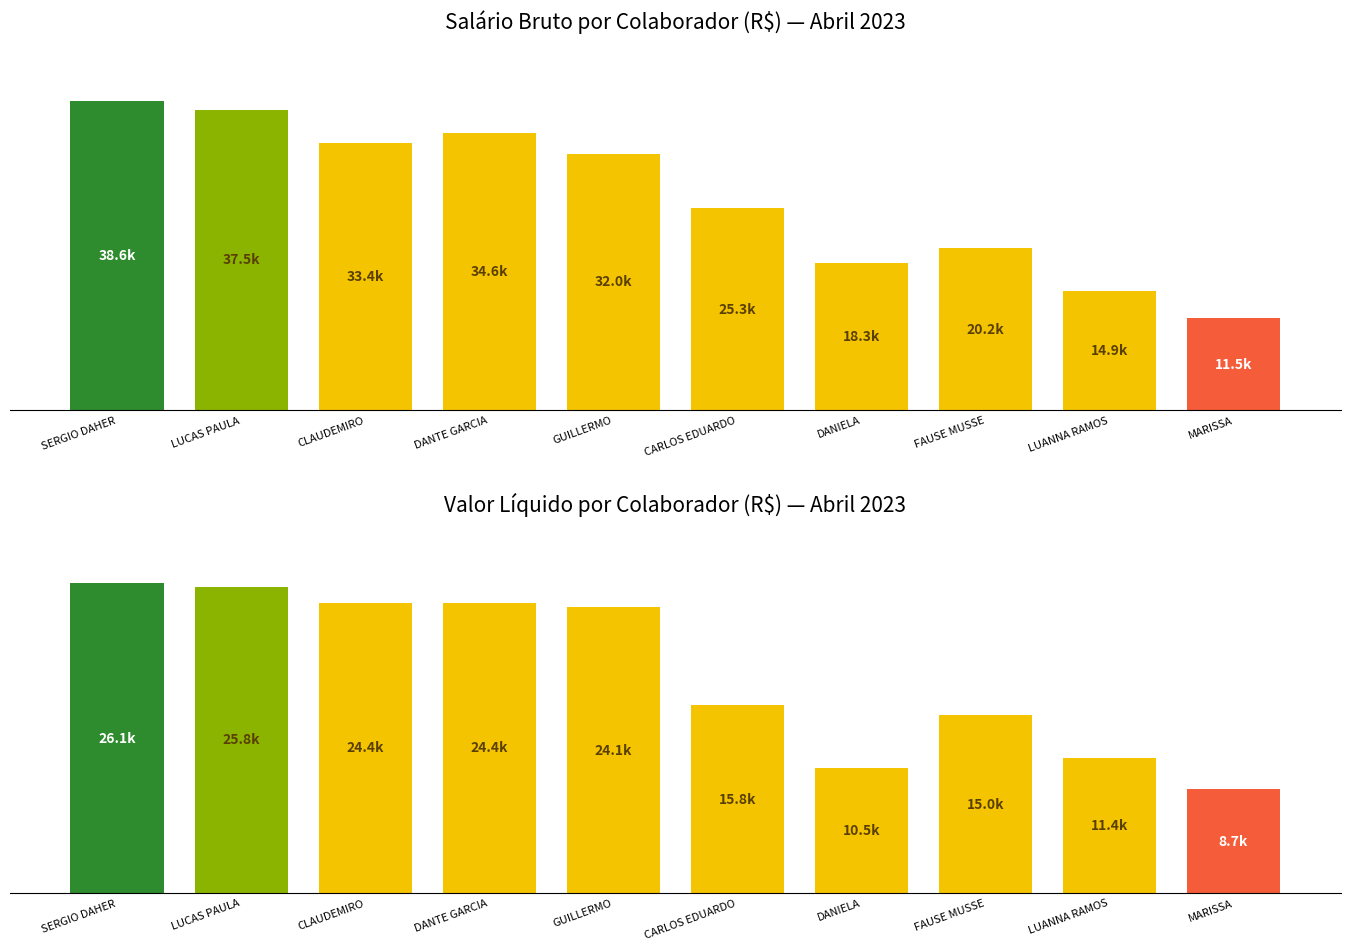

The Valor do Salário Bruto (R$) series shows 32019.1 at GUILLERMO. True or false?

True